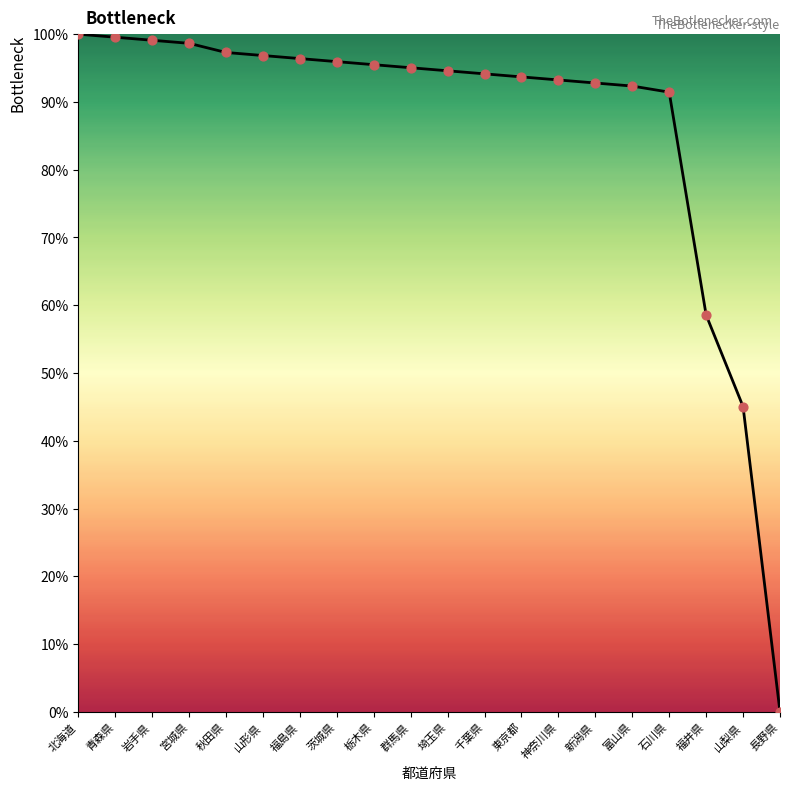

What is the change in value from 青森県 to 石川県?

-8.1